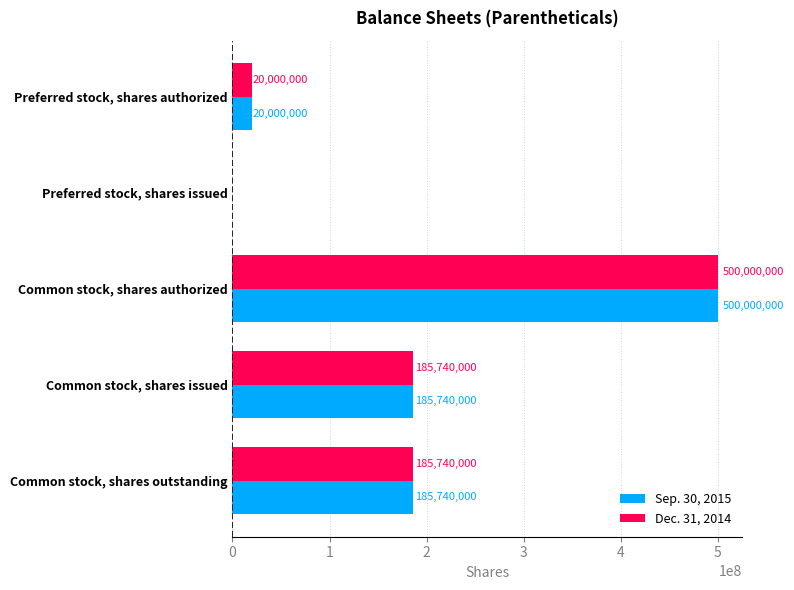

At which category is the sum across all series the highest?

Common stock, shares authorized